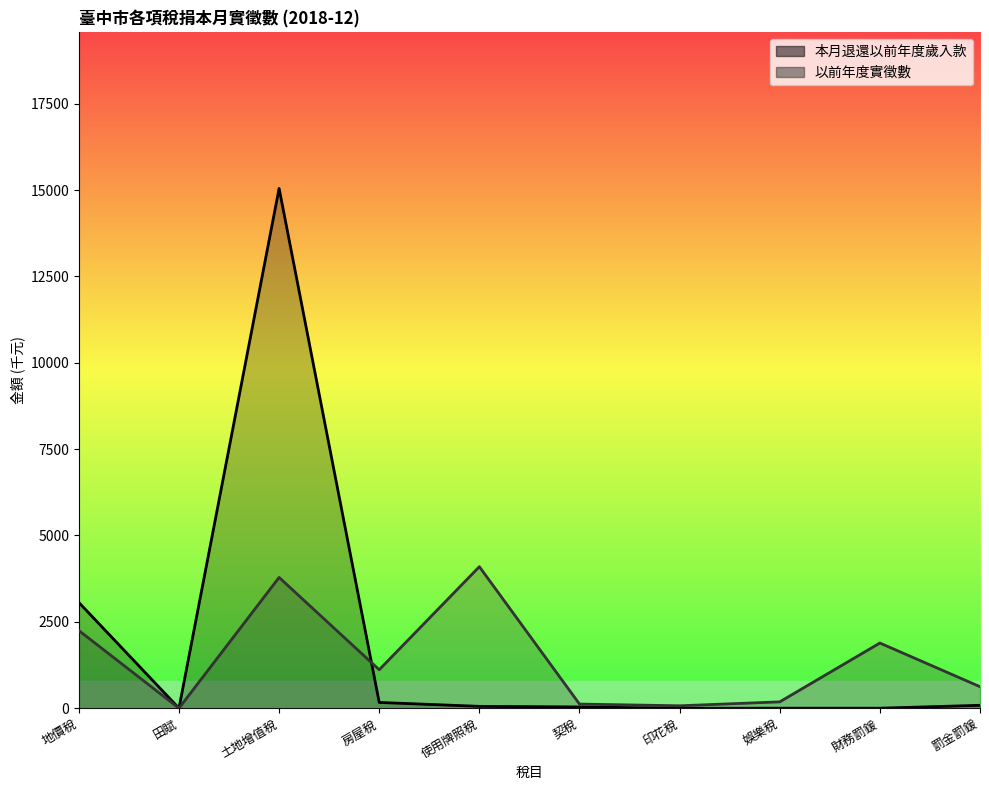

How many distinct data groups are displayed?

2